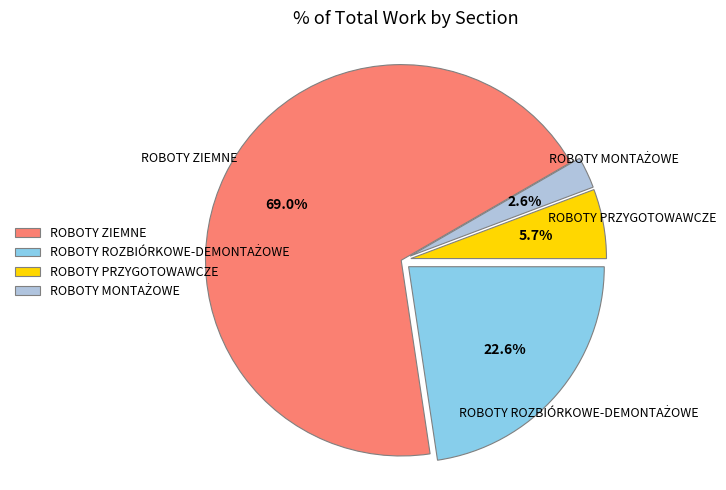

What is the majority slice?

ROBOTY ZIEMNE